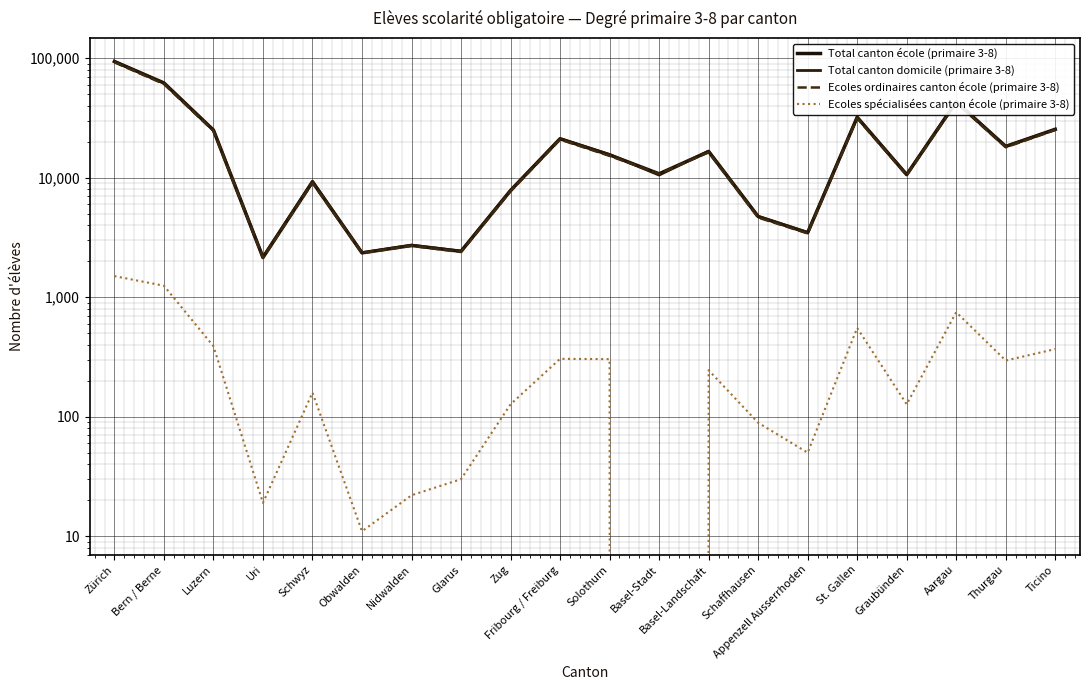

How many distinct data groups are displayed?

4